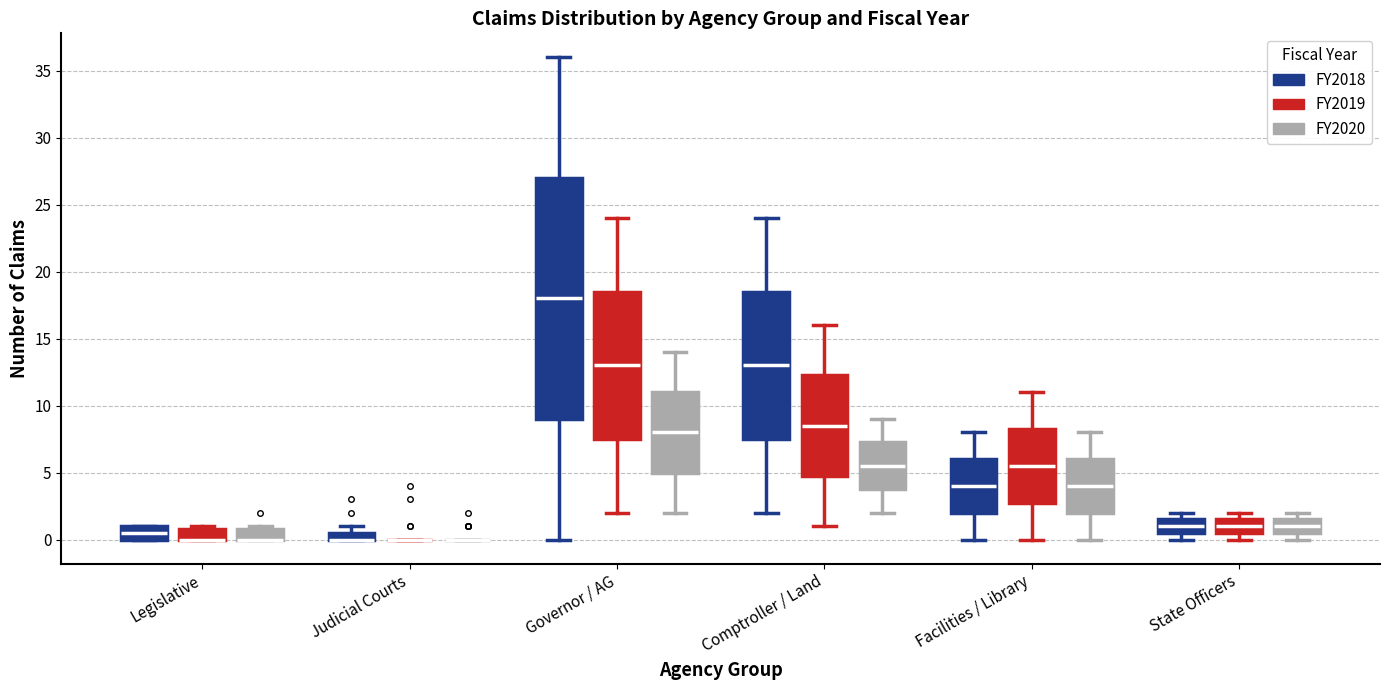

Which box is the tallest, from its lower edge to its upper edge?

Governor / AG (FY2018)